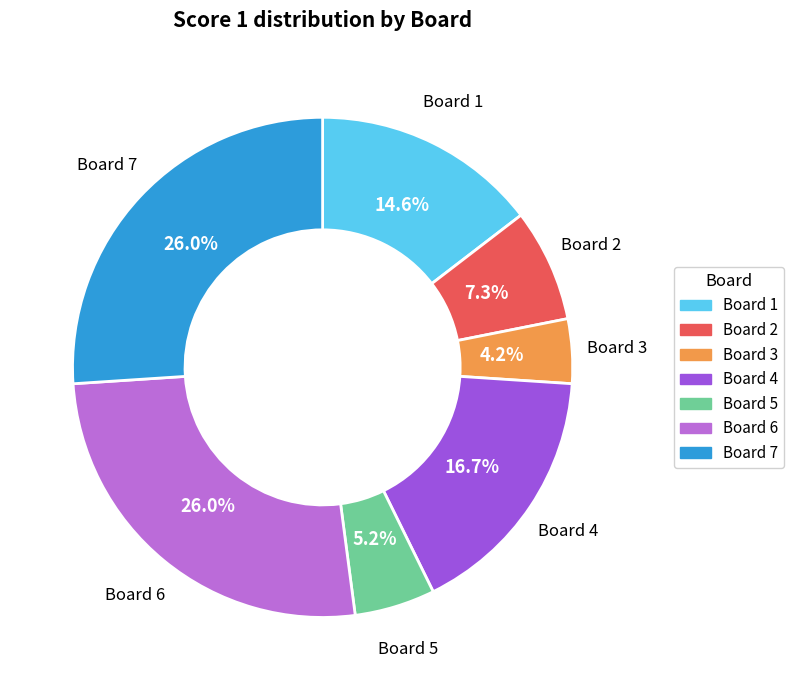

Is there a majority slice in this chart?

No